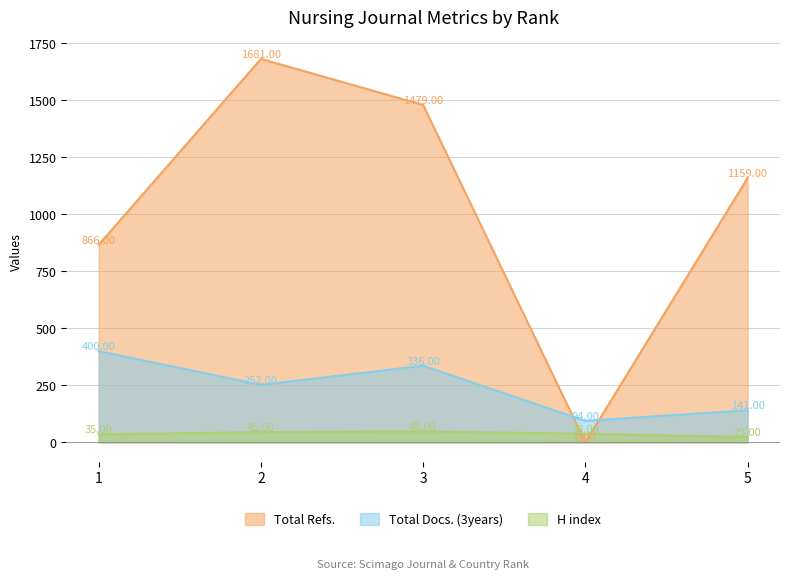

True or false: H index and Total Docs. (3years) cross at least once.

False